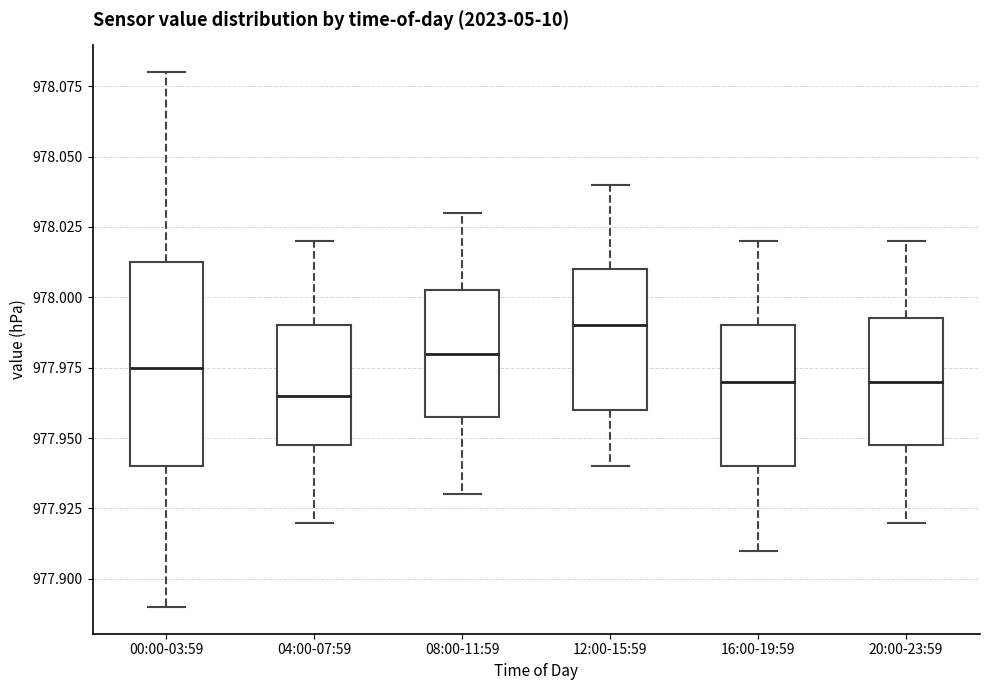

Reading left to right, transcribe this box plot: for each box, give where its median line is, the range the box spans, and where its two whiskers end, as read against the y-axis. The values are not printed on the chart, so give them approximately, as read against the axis.

00:00-03:59: median 977.975, box 977.940 to 978.015, whiskers 977.890 to 978.080
04:00-07:59: median 977.965, box 977.950 to 977.990, whiskers 977.920 to 978.020
08:00-11:59: median 977.980, box 977.960 to 978.005, whiskers 977.930 to 978.030
12:00-15:59: median 977.990, box 977.960 to 978.010, whiskers 977.940 to 978.040
16:00-19:59: median 977.970, box 977.940 to 977.990, whiskers 977.910 to 978.020
20:00-23:59: median 977.970, box 977.950 to 977.995, whiskers 977.920 to 978.020